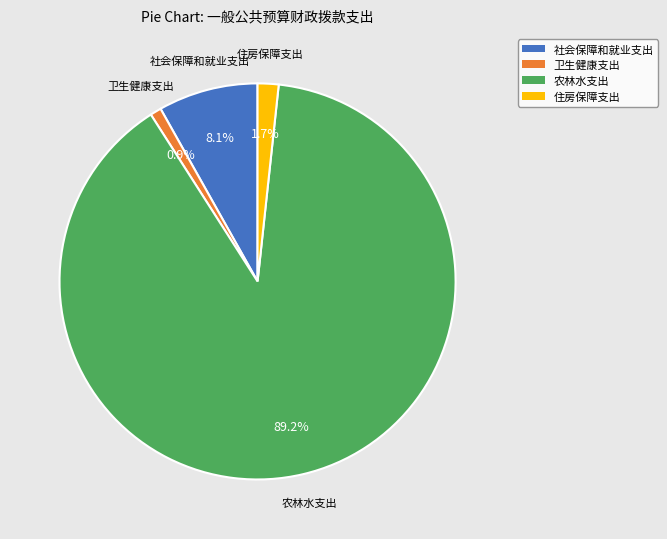

To the nearest percent, what is the combined percentage of 住房保障支出 and 卫生健康支出?

3%